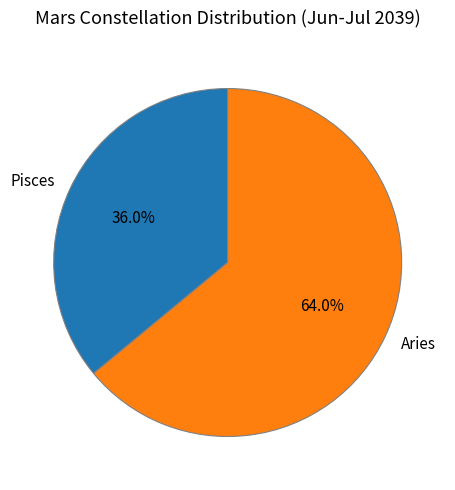

The Pisces slice represents 30% of the pie. True or false?

False